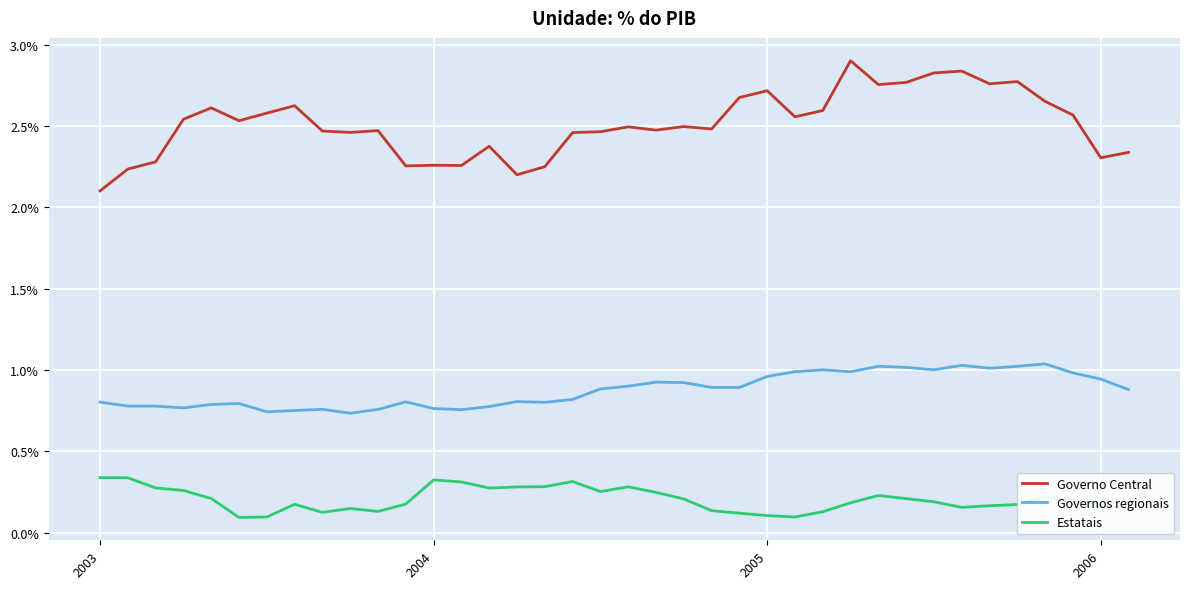

Is this an area chart (filled region under the line)?

No